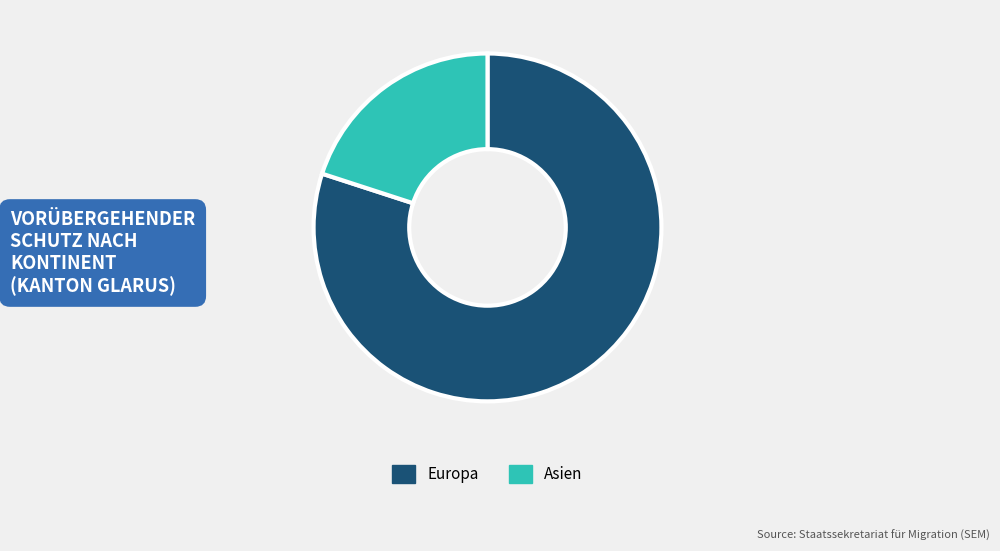

How many segments does this pie chart have?

2